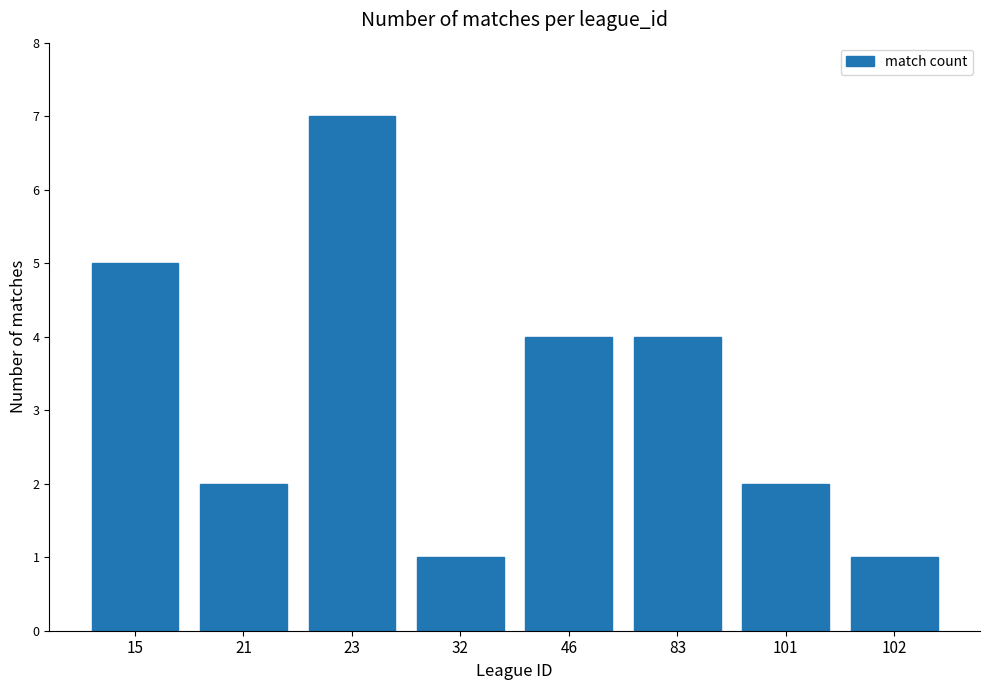

How many distinct data groups are displayed?

1